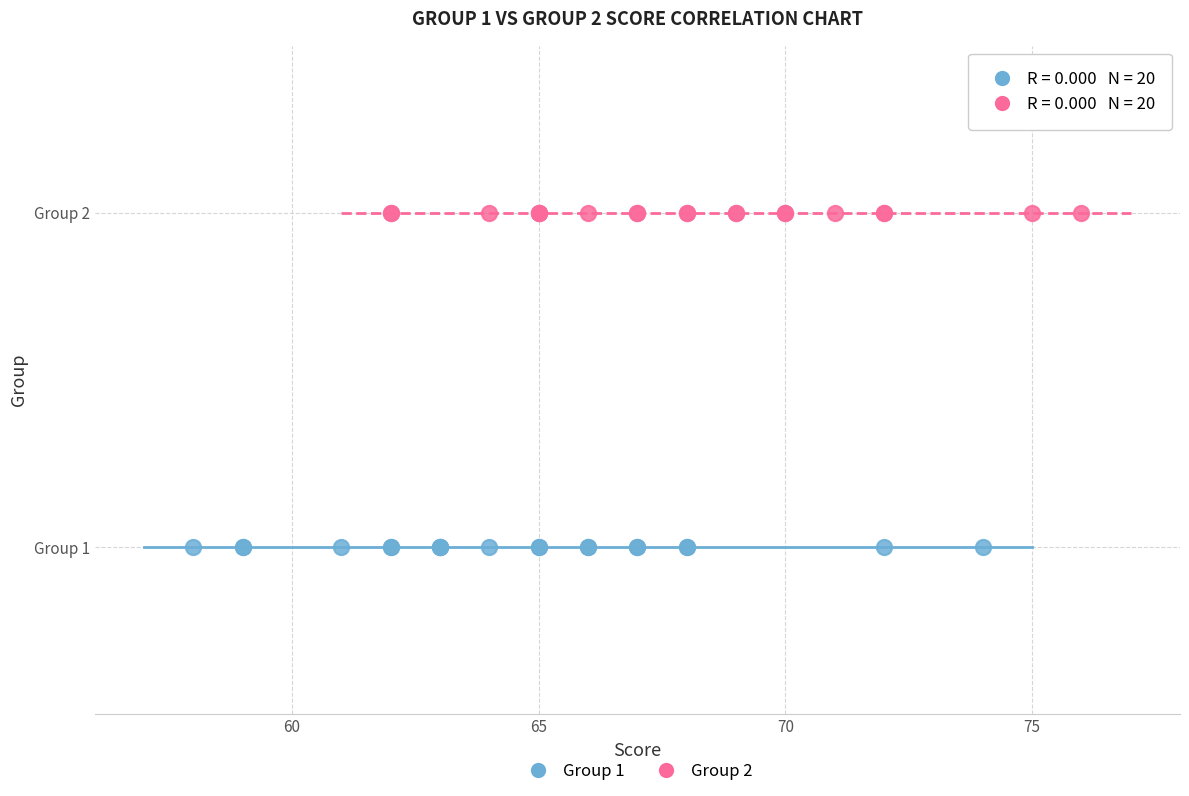

What are all the series names shown in the legend?

Group 1, Group 2